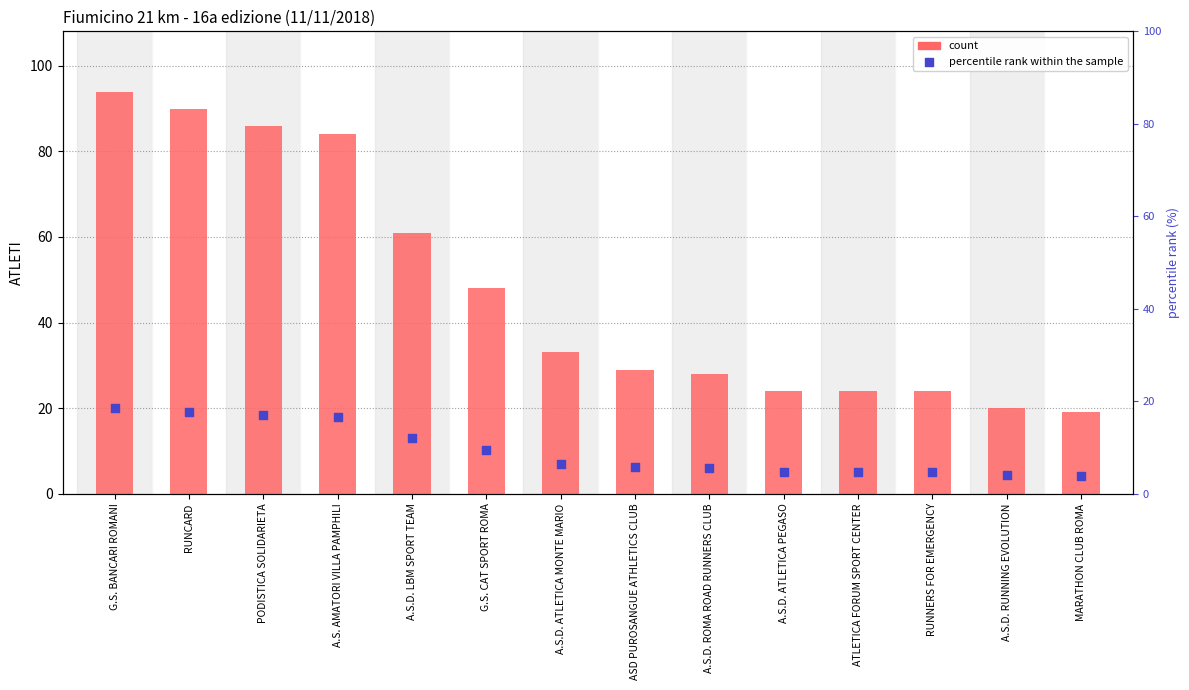

Is the value of percentile rank within sample at A.S.D. ATLETICA PEGASO greater than the value of ATLETI count at ATLETICA FORUM SPORT CENTER?

No